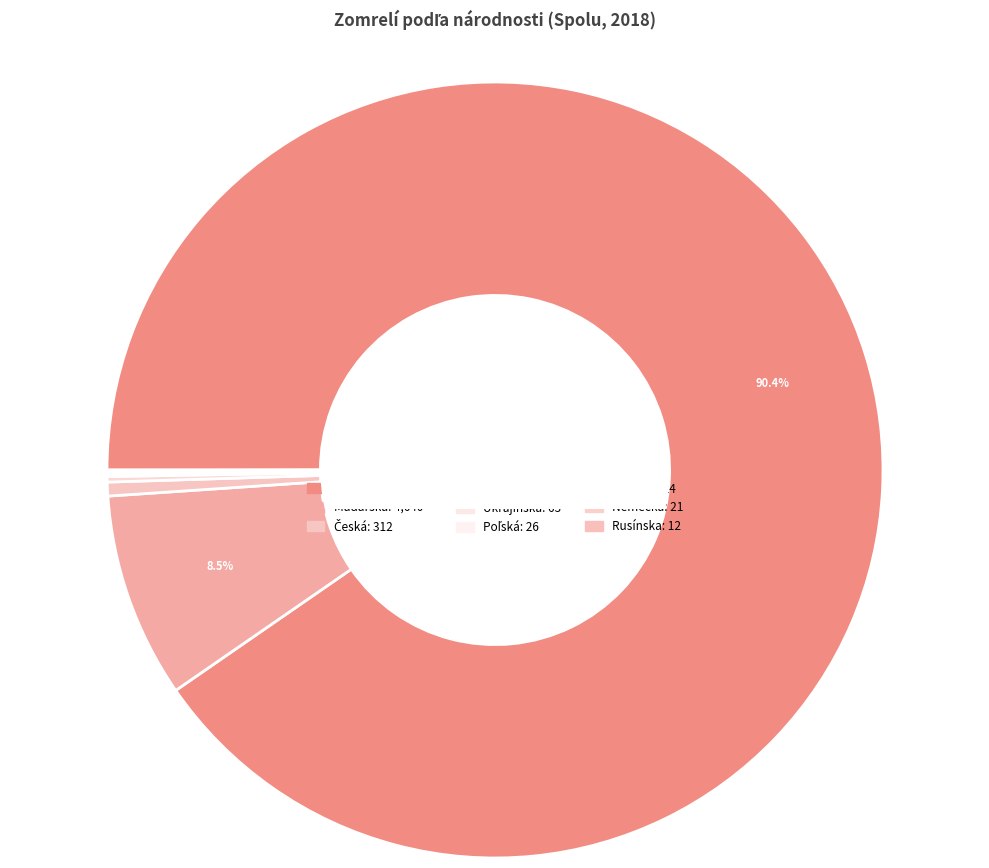

Between iná and Česká, which is larger?

Česká